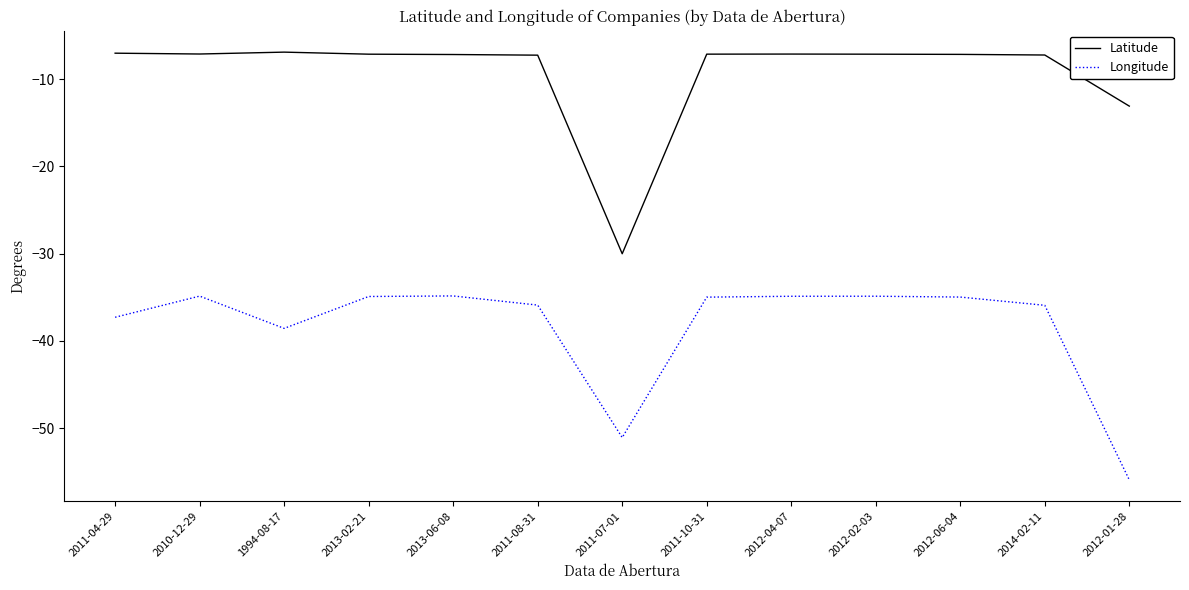

What is the minimum value shown in the chart?

-55.9